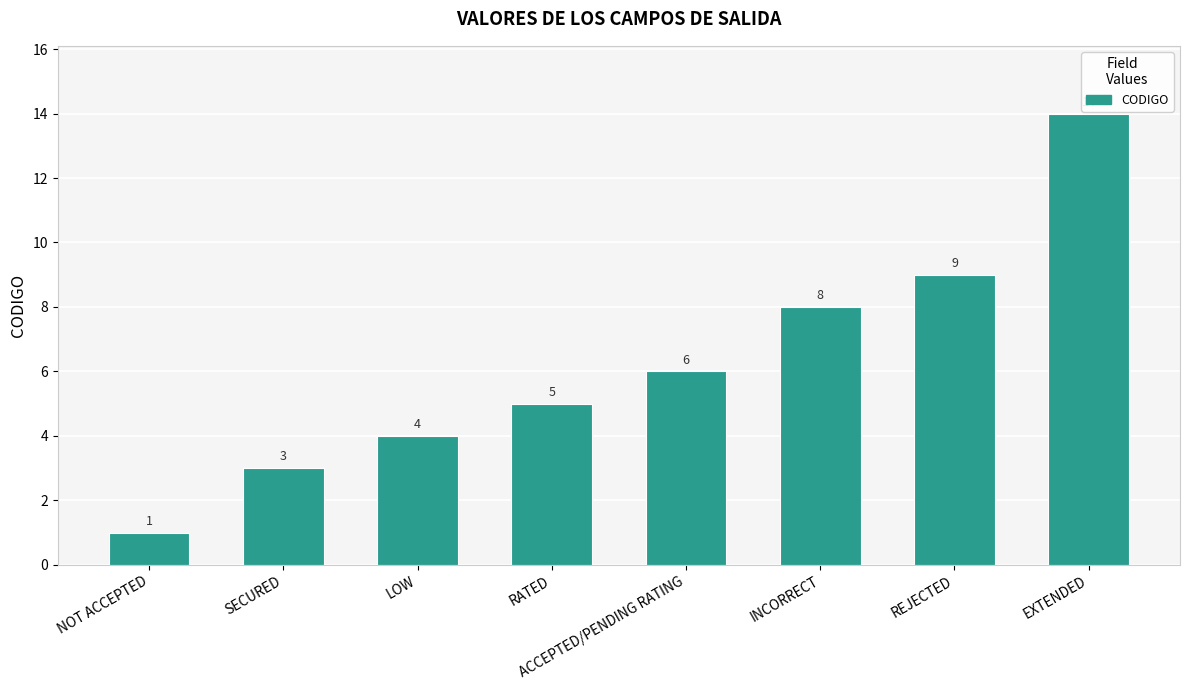

Are the bars horizontal?

No